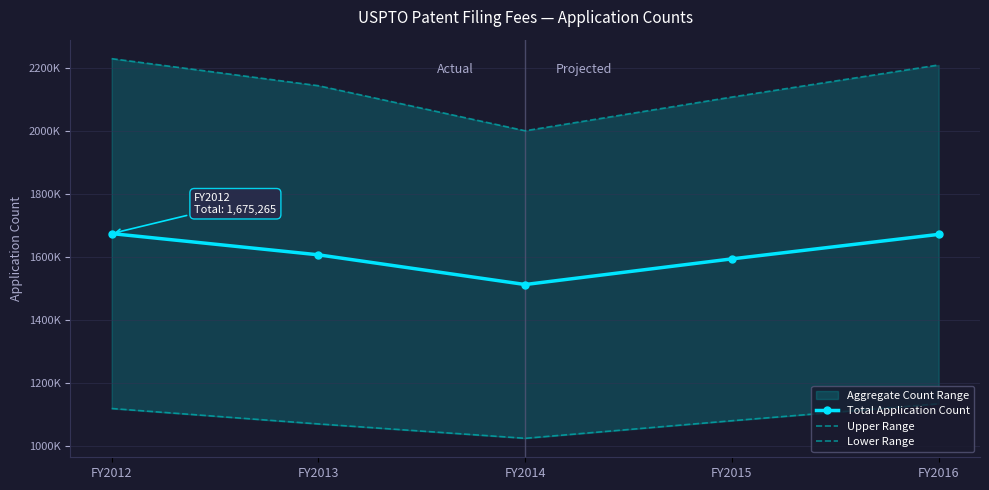

Which category has the highest value across all series?

FY2012